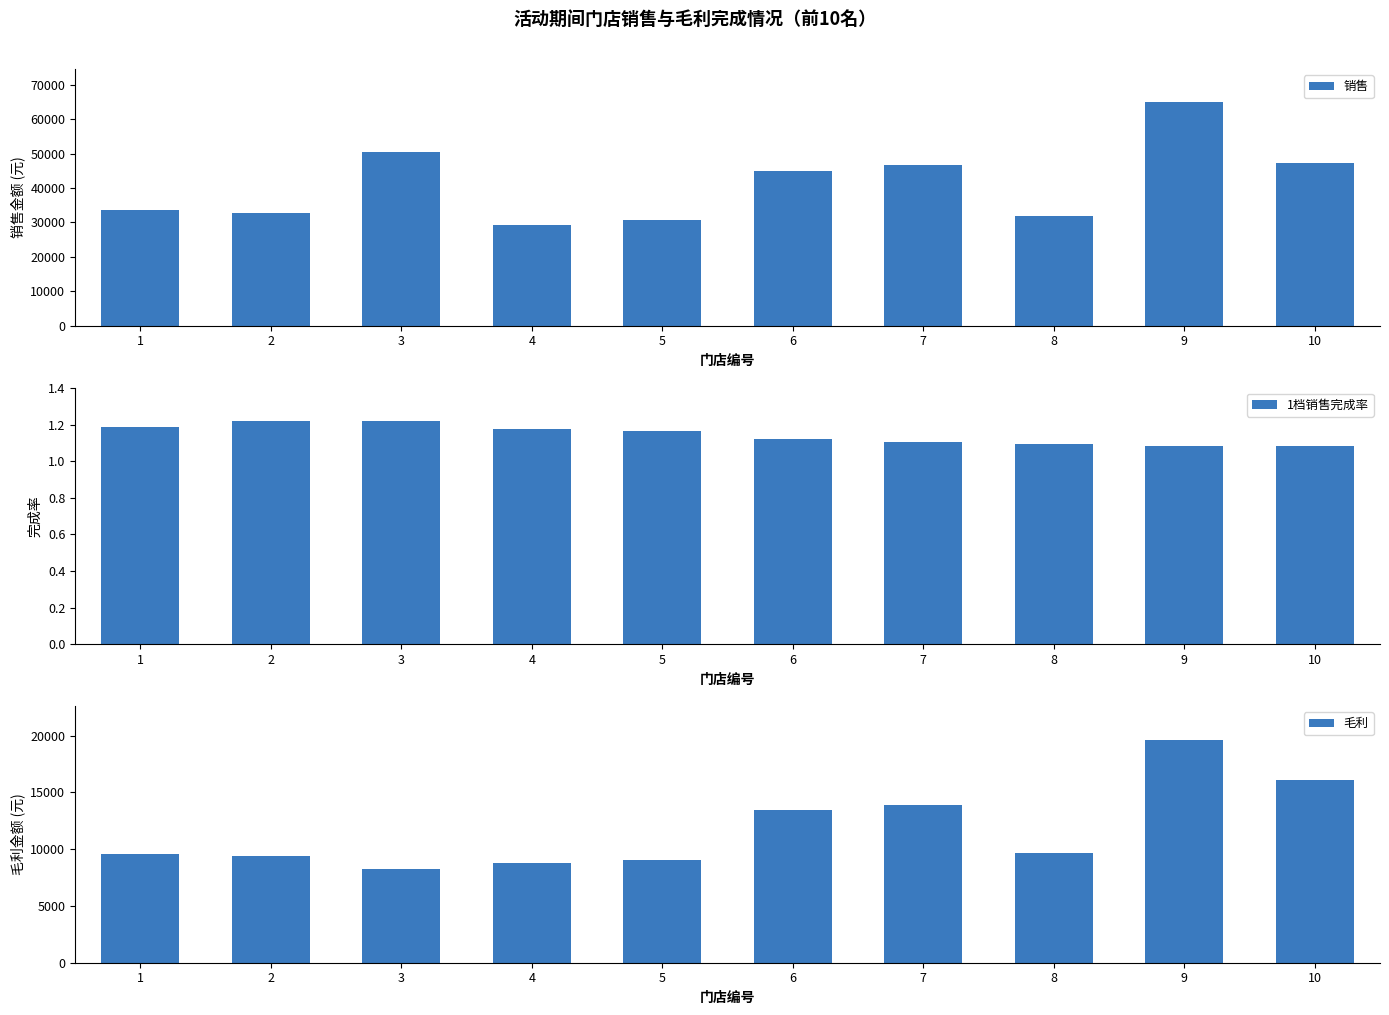

Count the number of data series in this chart.

3